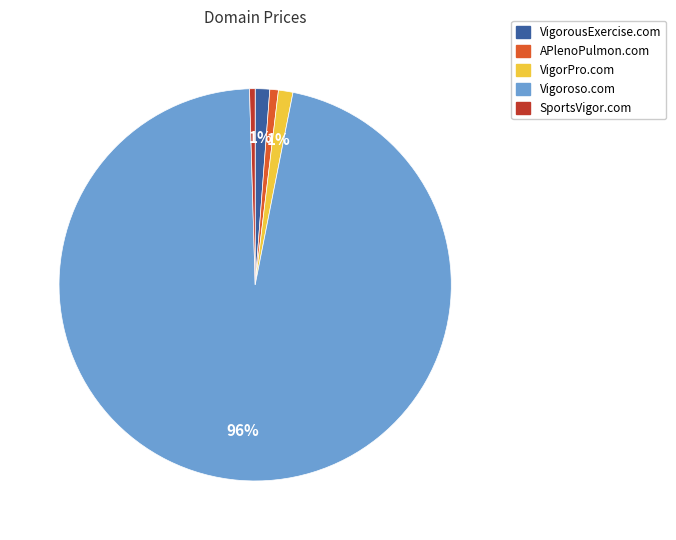

True or false: VigorPro.com accounts for 1% of the total.

True